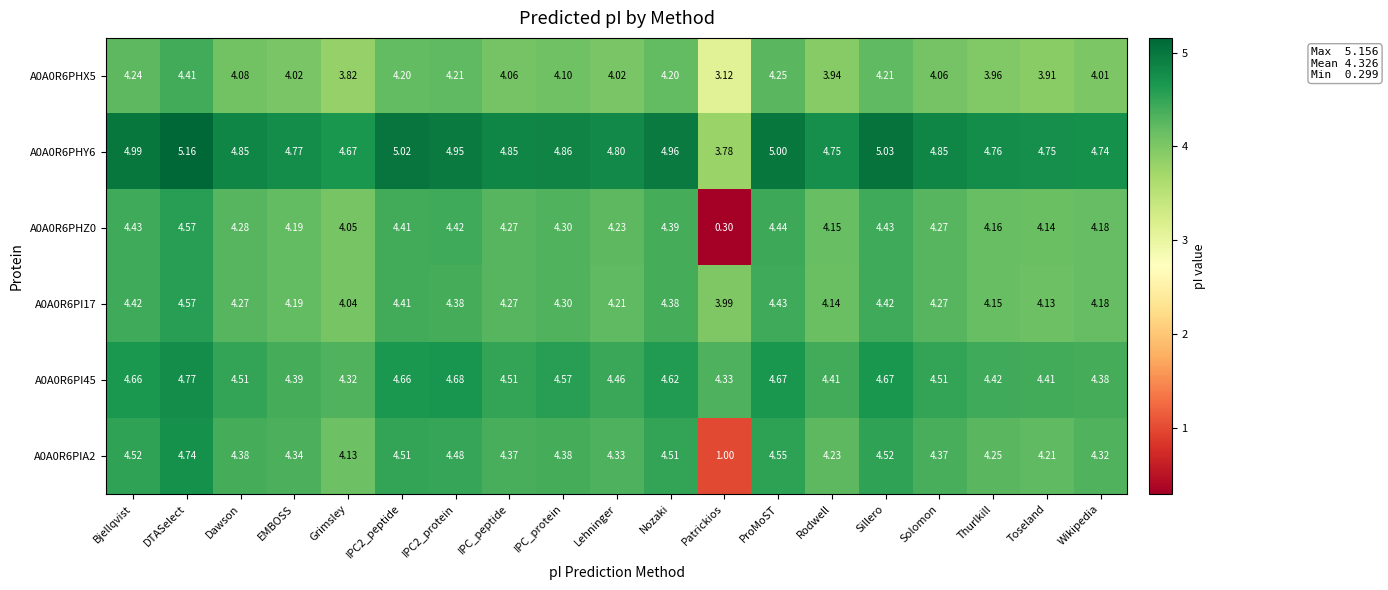

Where is A0A0R6PHY6 nearest to the value 4?

Patrickios